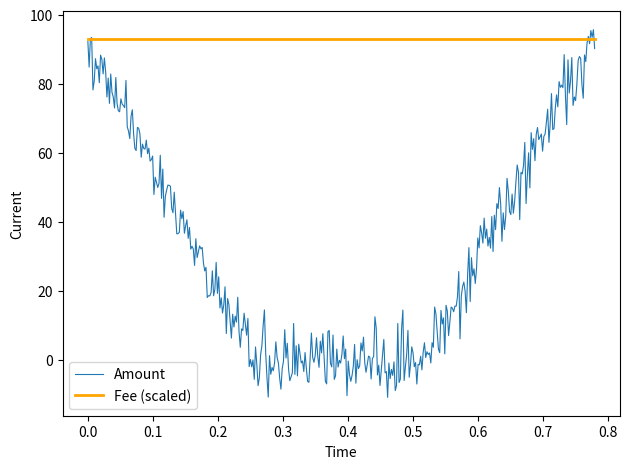

What is the sum of all Amount values?

12351.1